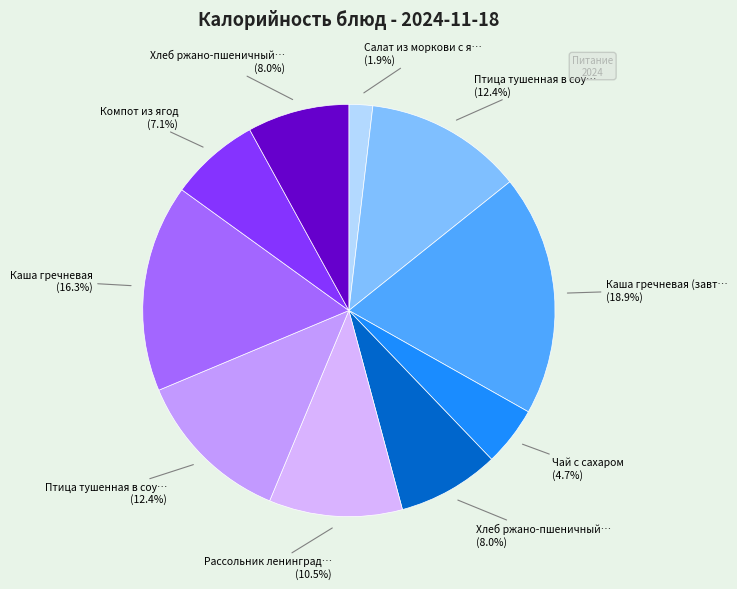

How many segments does this pie chart have?

10